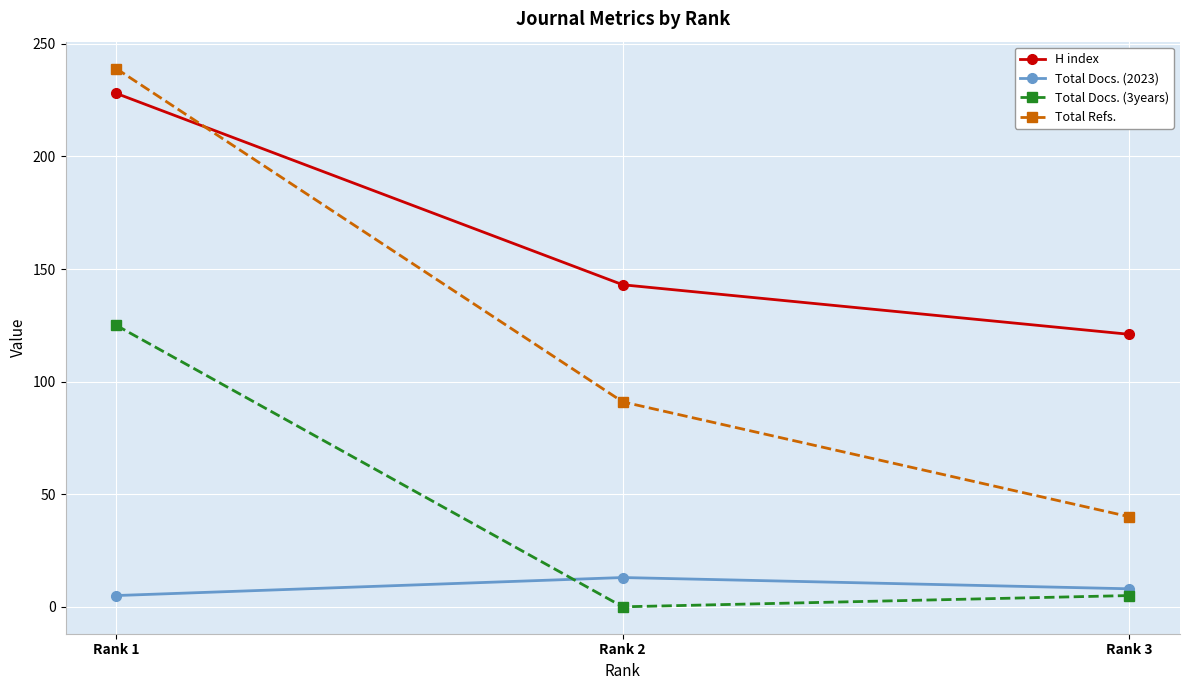

List the series in order of their peak value, highest first.

Total Refs., H index, Total Docs. (3years), Total Docs. (2023)